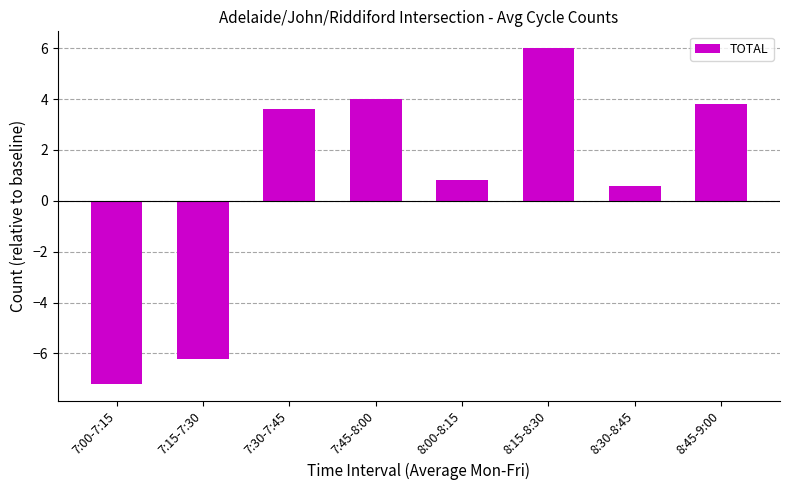

Between 8:45-9:00 and 7:15-7:30, which is larger?

8:45-9:00